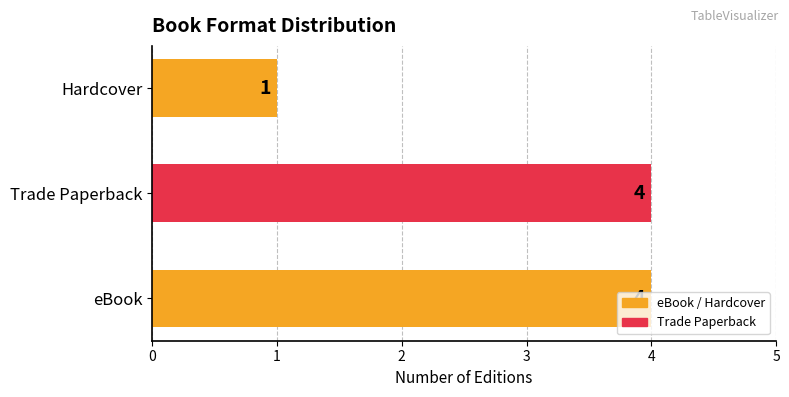

Which category has the lowest value across all series?

Hardcover